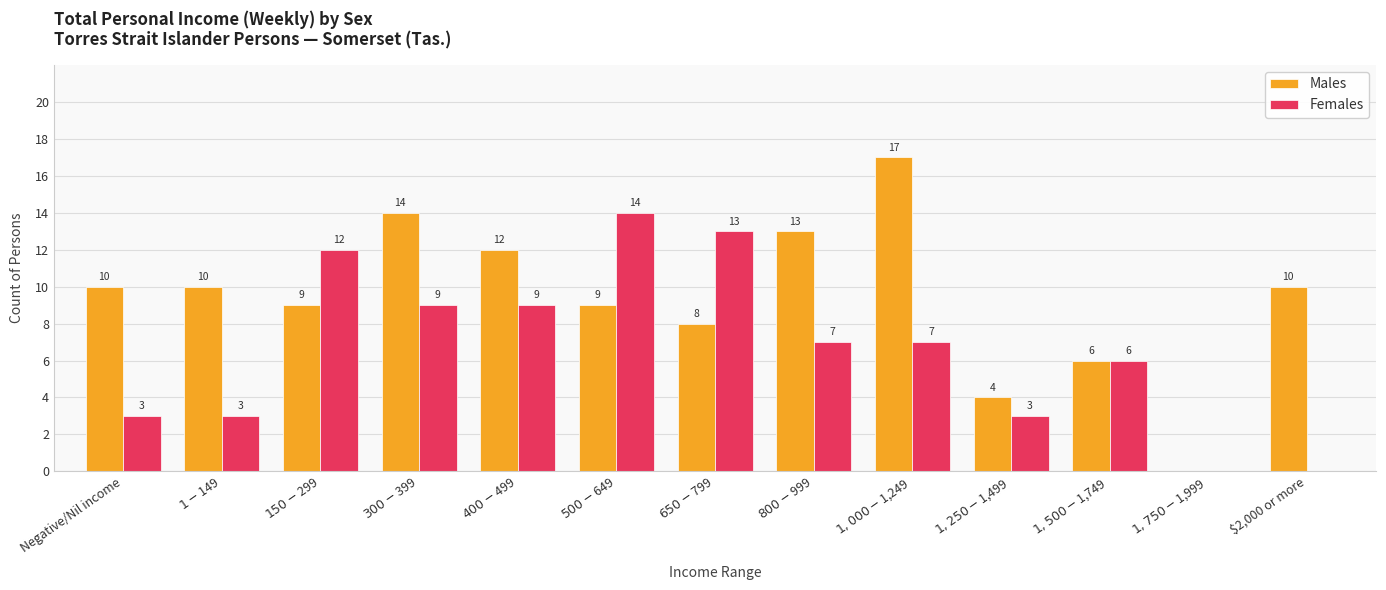

What is the greatest value displayed?

17